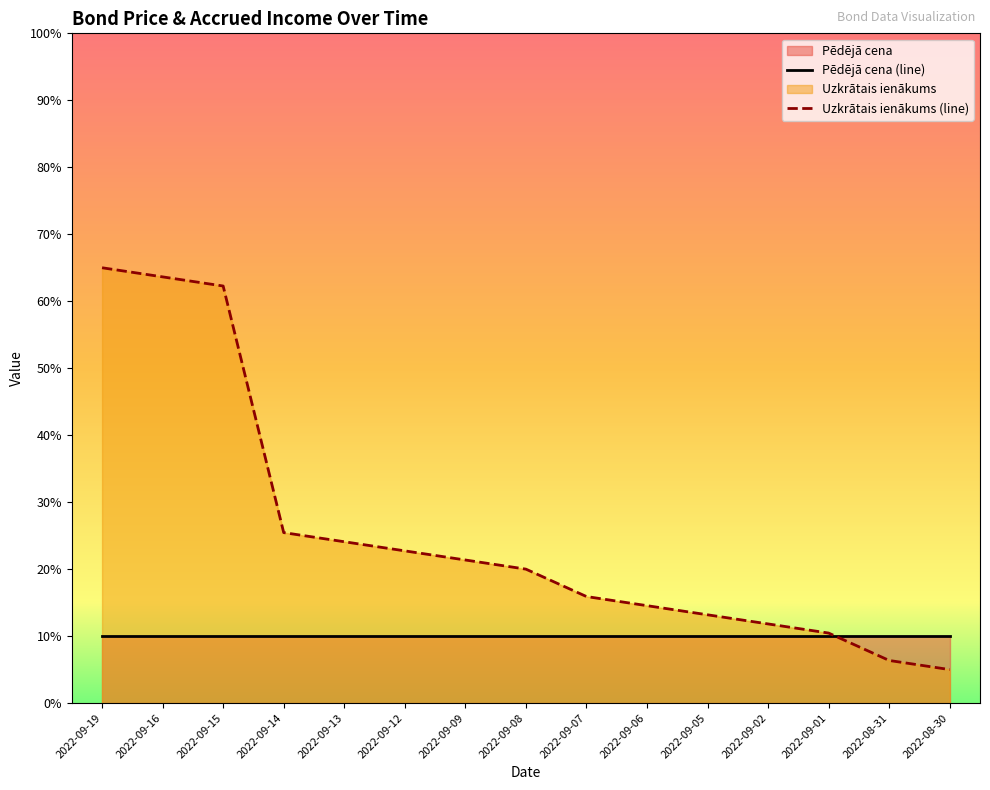

Between 2022-08-31 and 2022-09-02, which is larger?

2022-09-02